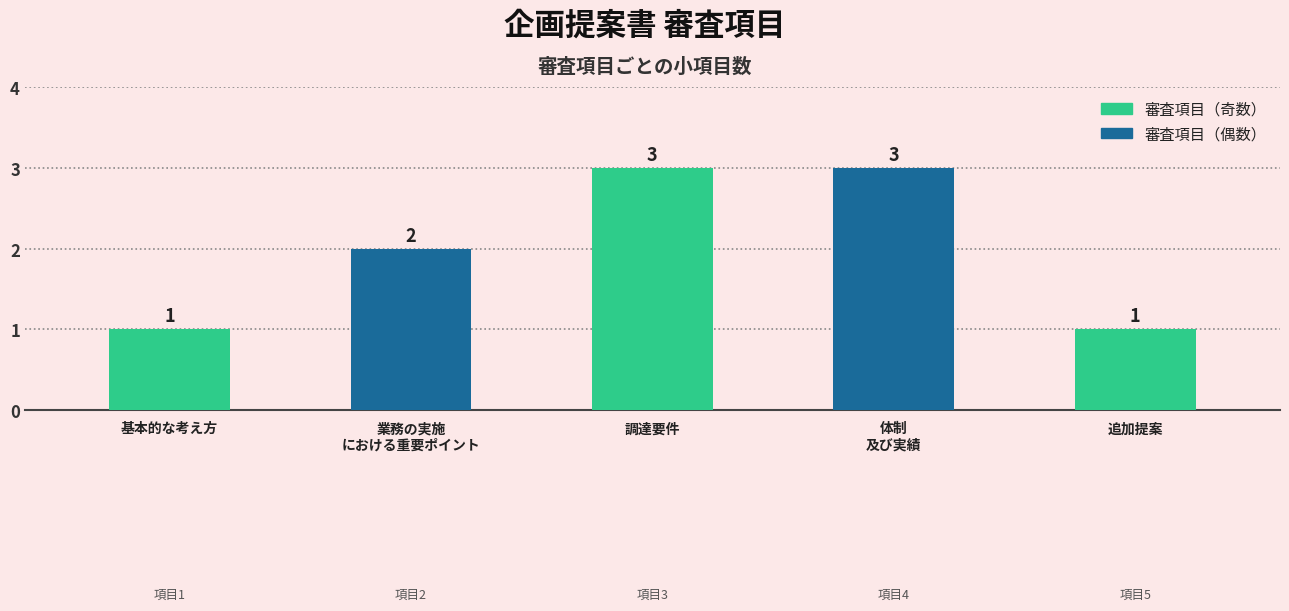

What is the approximate value at 追加提案?

1